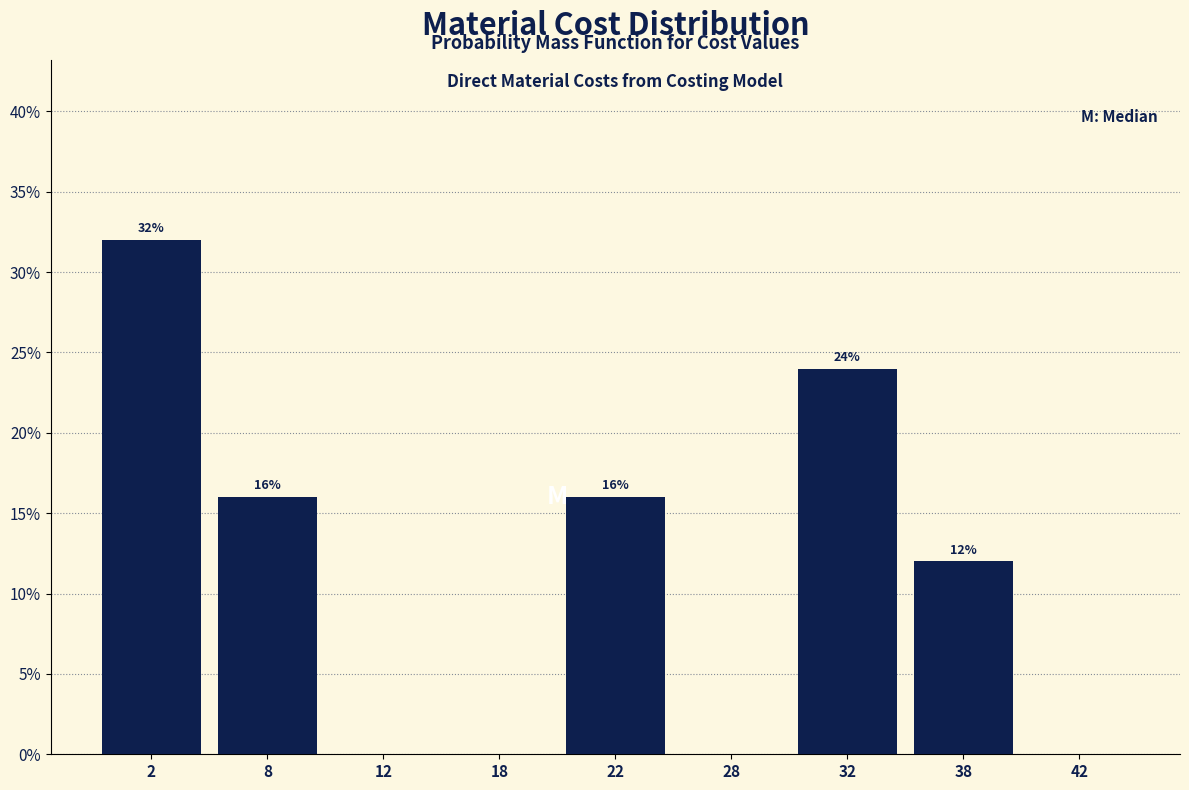

Reading left to right, extract all data points from this chart.

2=32	8=16	12=0	18=0	22=16	28=0	32=24	38=12	42=0